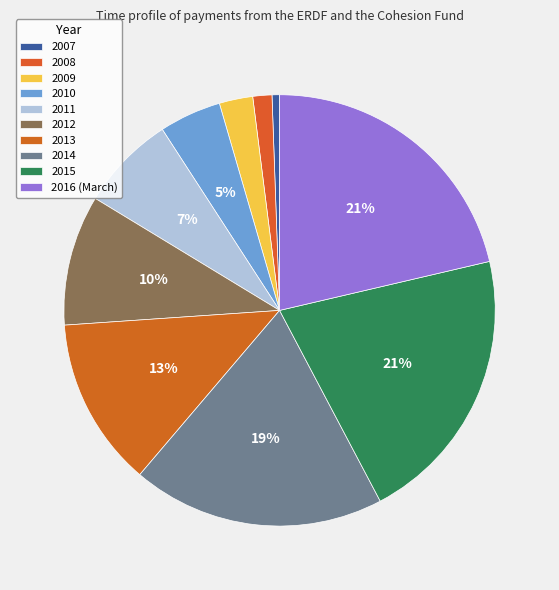

Which slice is the smallest?

2007